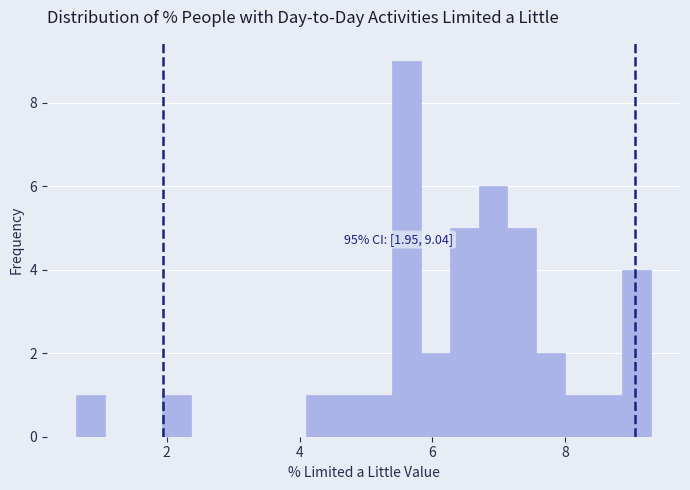

Around what value on the x-axis is the tallest bar? Give the approximate position of its centre, as read against the axis.

5.6